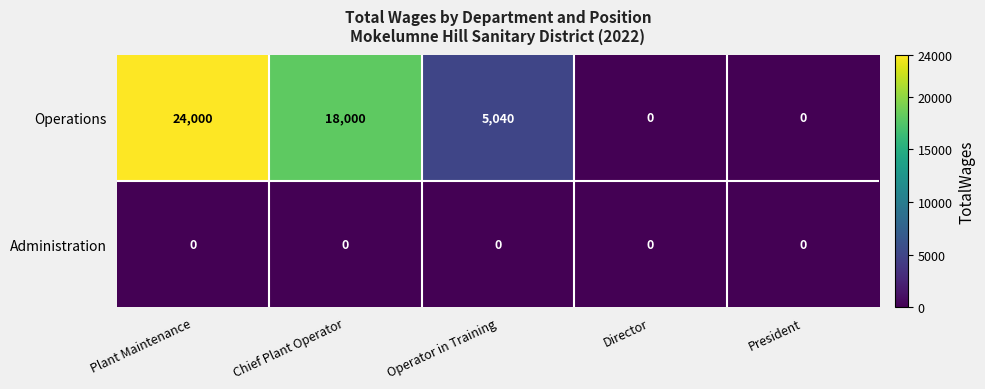

Which label corresponds to the largest value in the chart?

Plant Maintenance